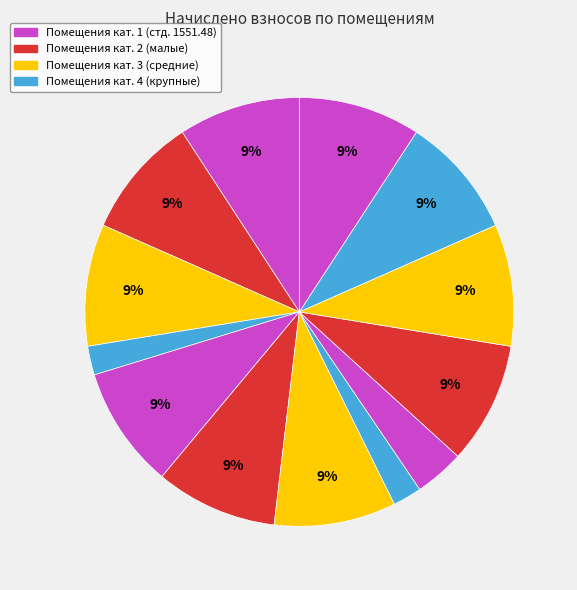

How many segments does this pie chart have?

13